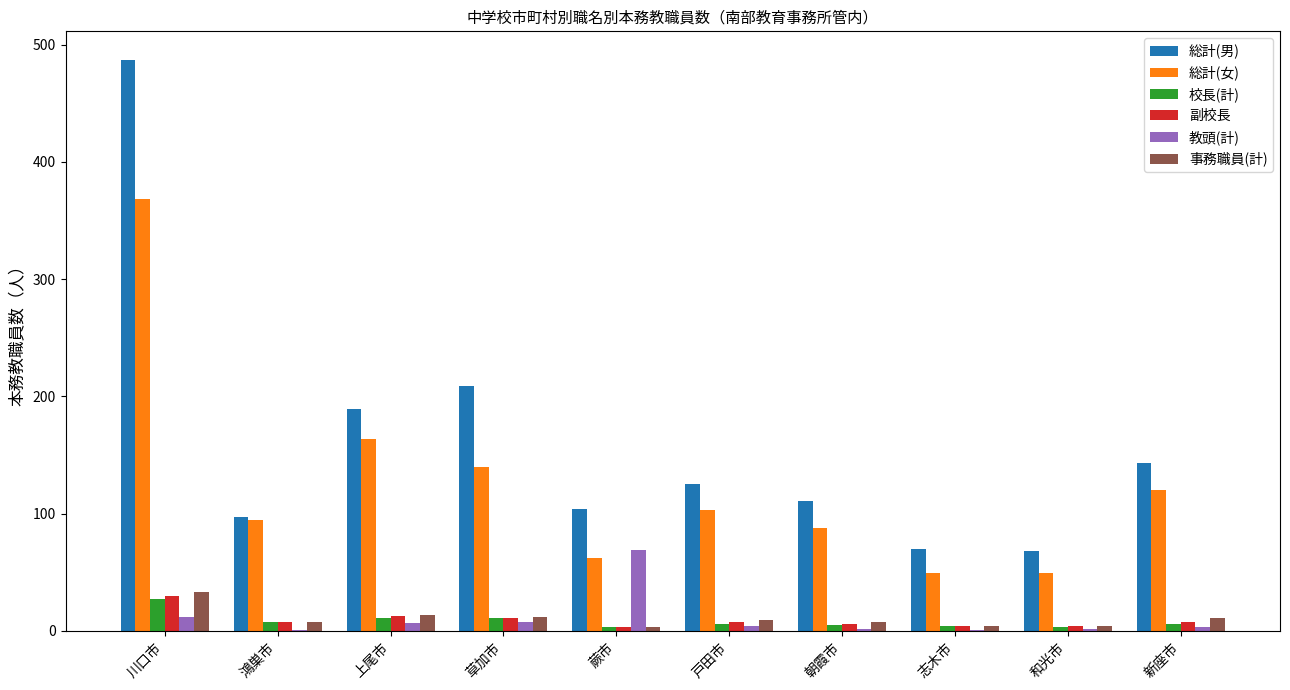

True or false: 校長(計) has a value of 11 at 上尾市.

True